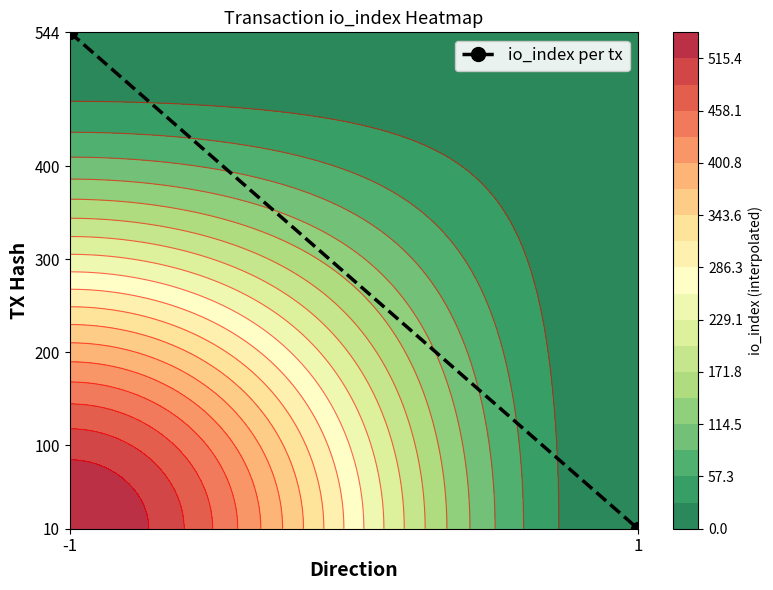

The chart shows a value of 544 at -1. True or false?

True